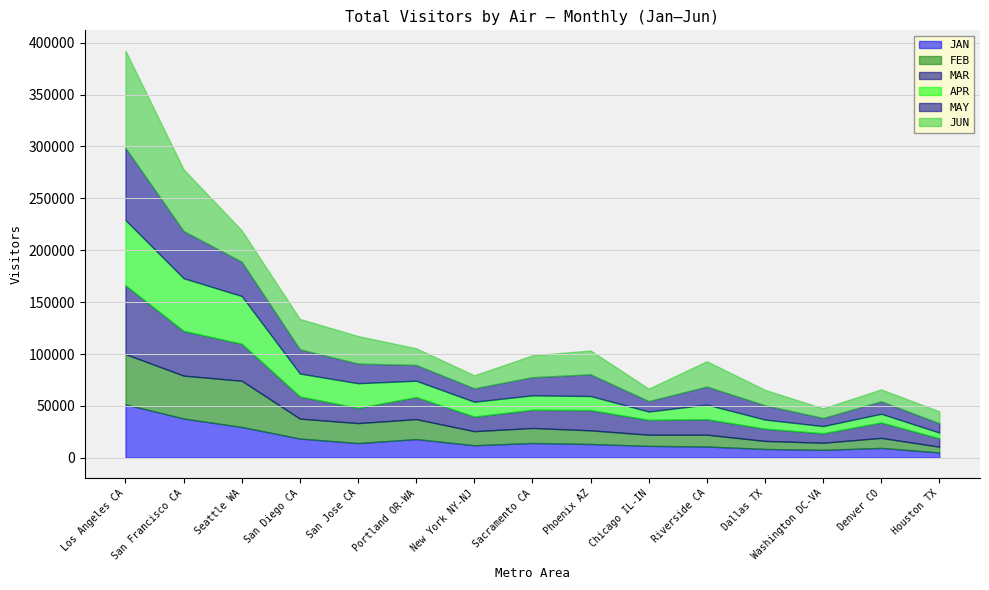

At which label is APR closest to 34216?

San Jose CA